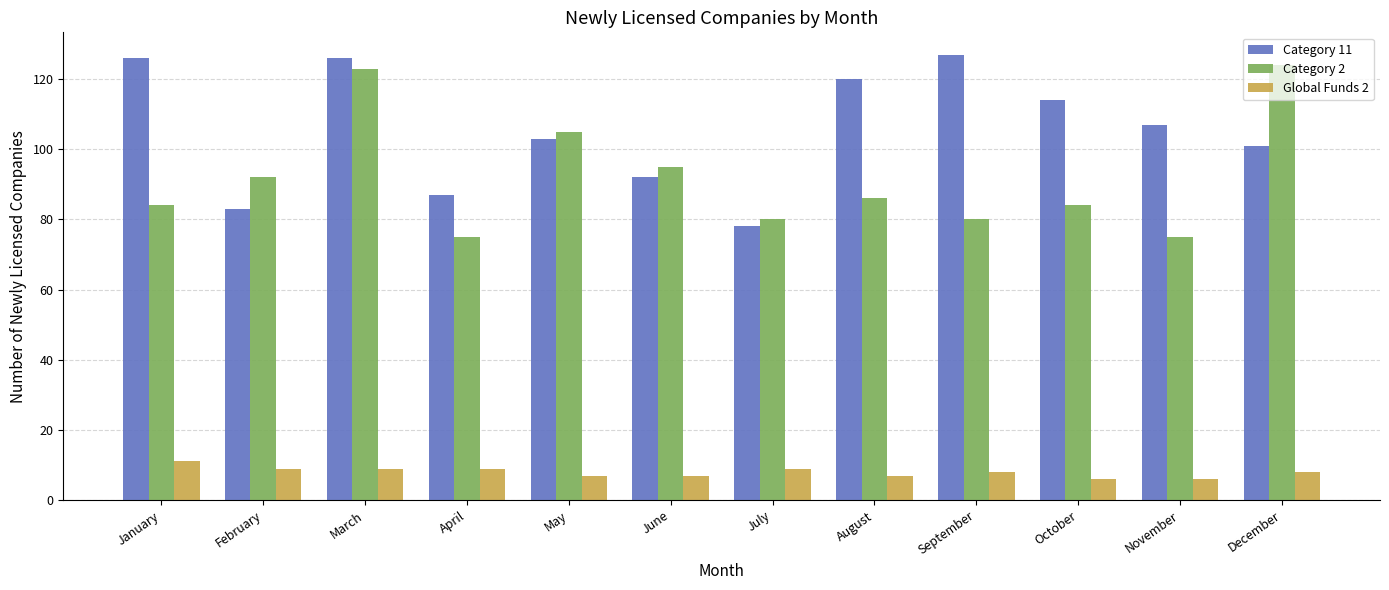

What is the maximum value shown in the chart?

127